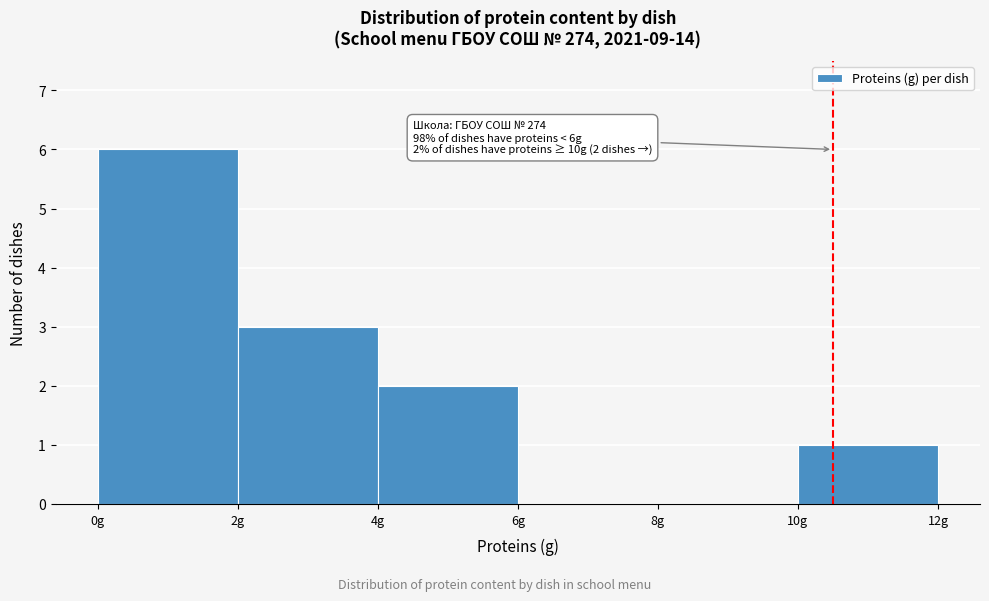

Over which range of the x-axis is the bar tallest?

0 to 2